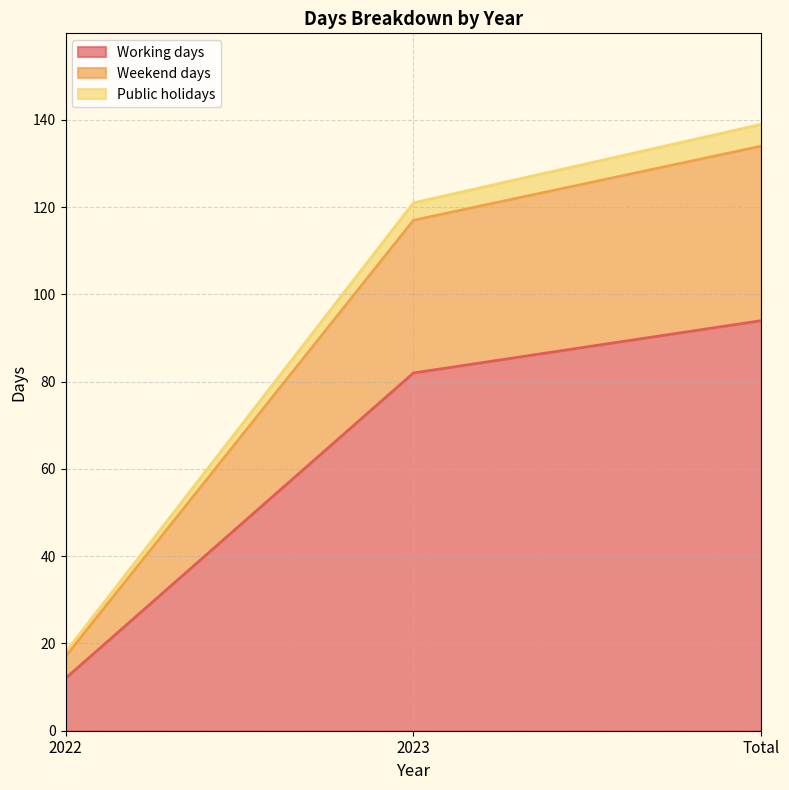

At which label does Working days first exceed 82?

Total